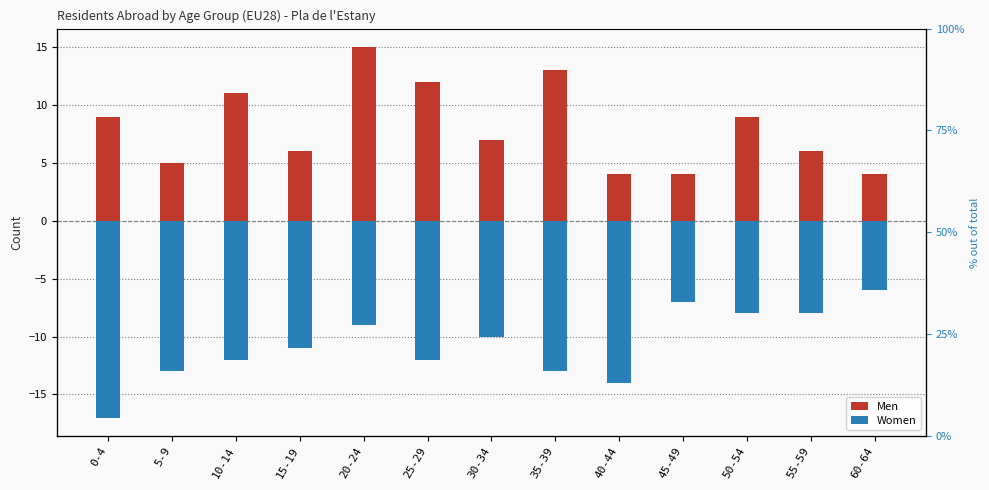

What are all the series names shown in the legend?

Men, Women